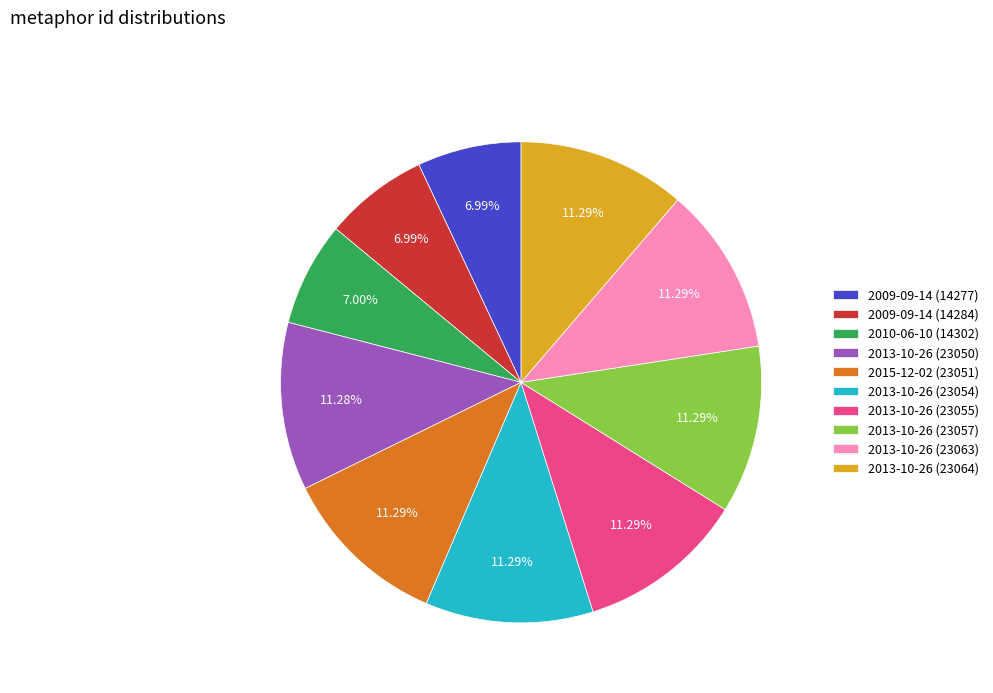

Is the sum of 2015-12-02 (23051) and 2009-09-14 (14284) greater than half?

No